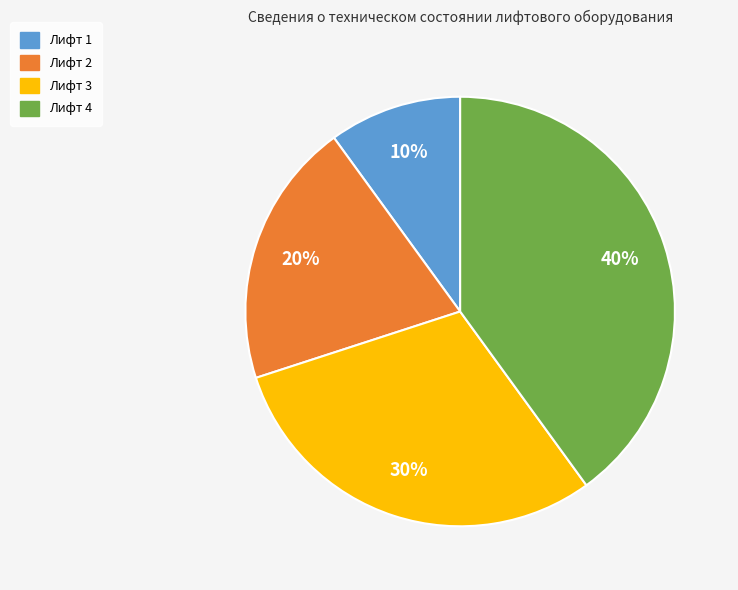

Rank the categories by value from highest to lowest.

Лифт 4, Лифт 3, Лифт 2, Лифт 1